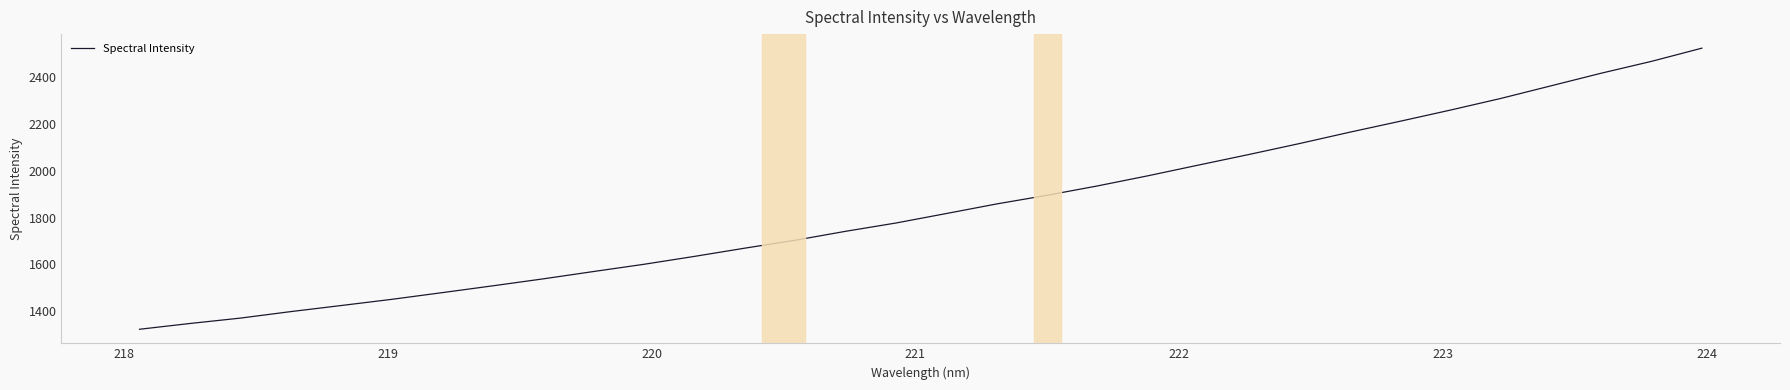

What is the difference between the maximum and minimum values?

1201.1